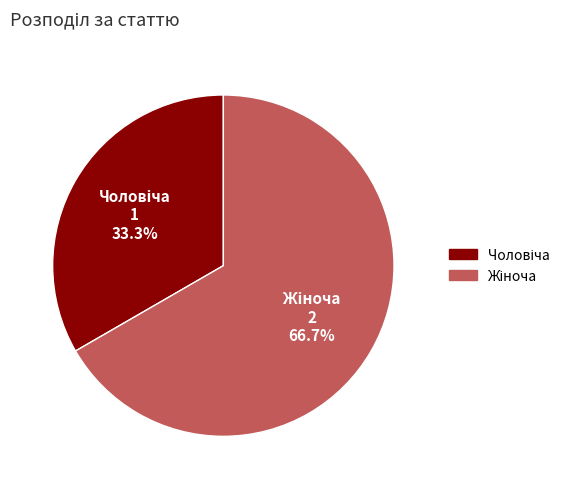

Is there any slice that represents more than half of the pie?

Yes